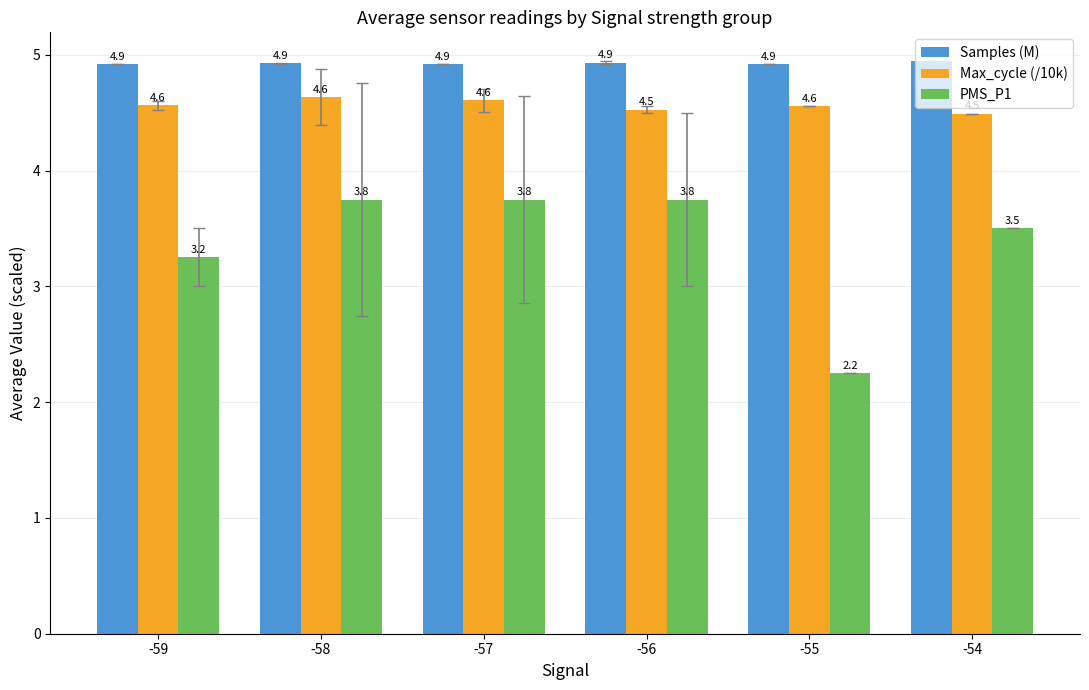

What is the sum of all Max_cycle (/10k) values?

27.4